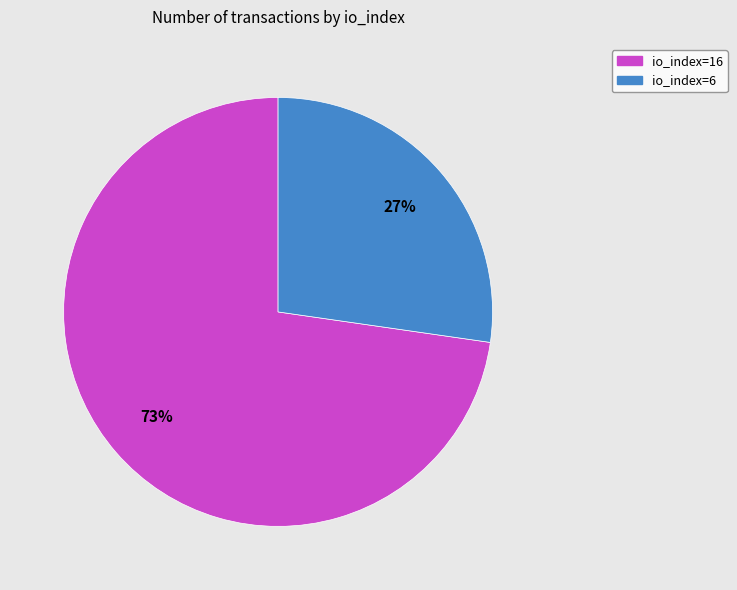

Which category has the biggest portion of the pie?

io_index=16